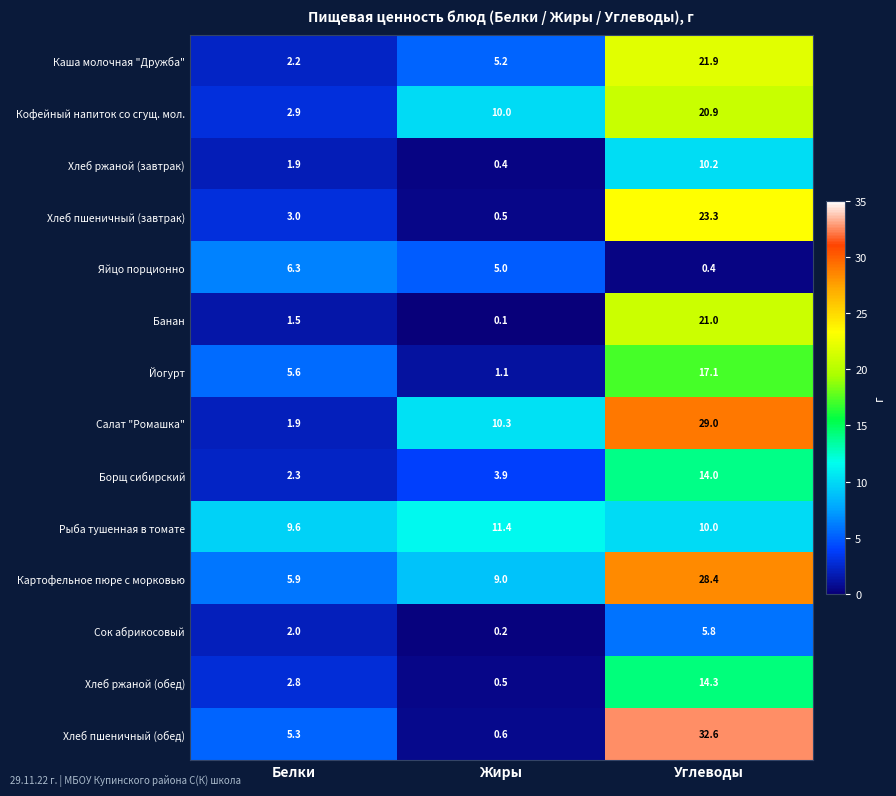

Rank the categories by Салат "Ромашка" value from lowest to highest.

Белки, Жиры, Углеводы